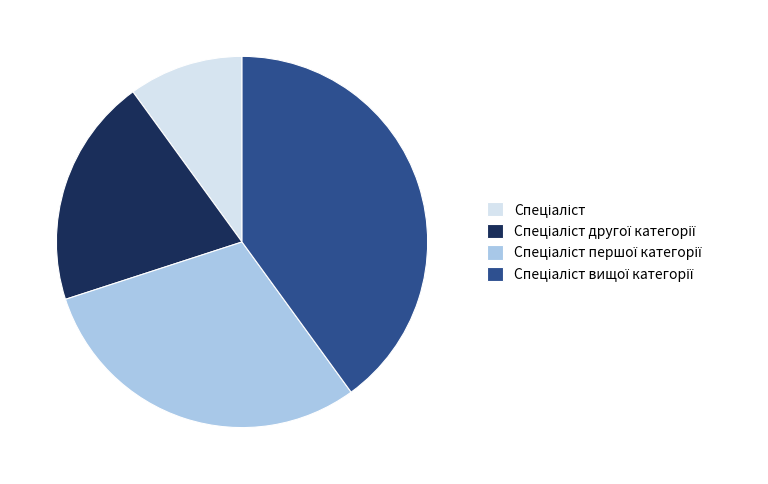

How many slices are in this pie chart?

4